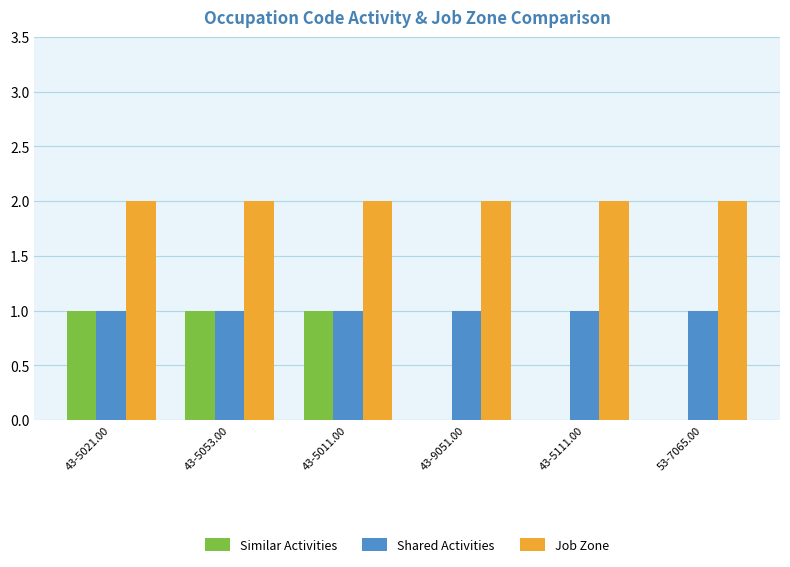

How many data points does each series have?

6